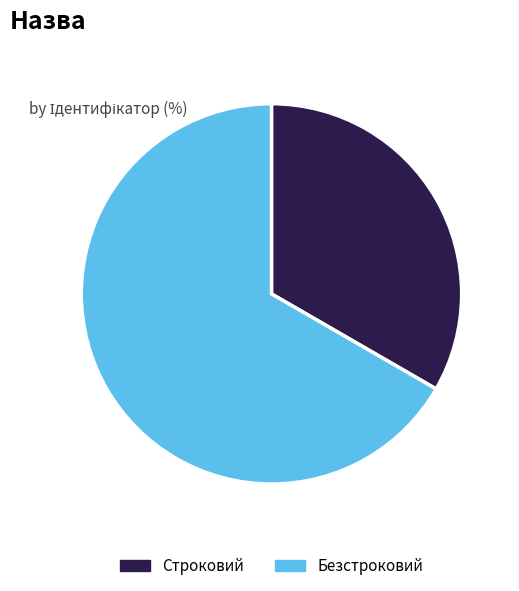

Combined, do Безстроковий and Строковий account for over 50%?

Yes